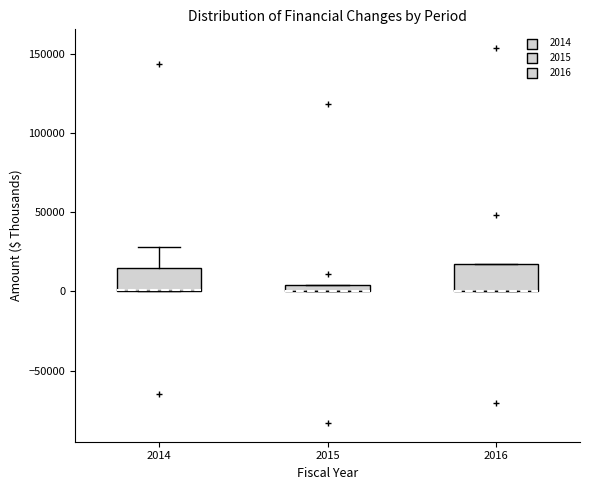

Where is the lower edge of the box at x = 2014 on the y-axis? The values are not printed on the chart, so give them approximately, as read against the axis.

0